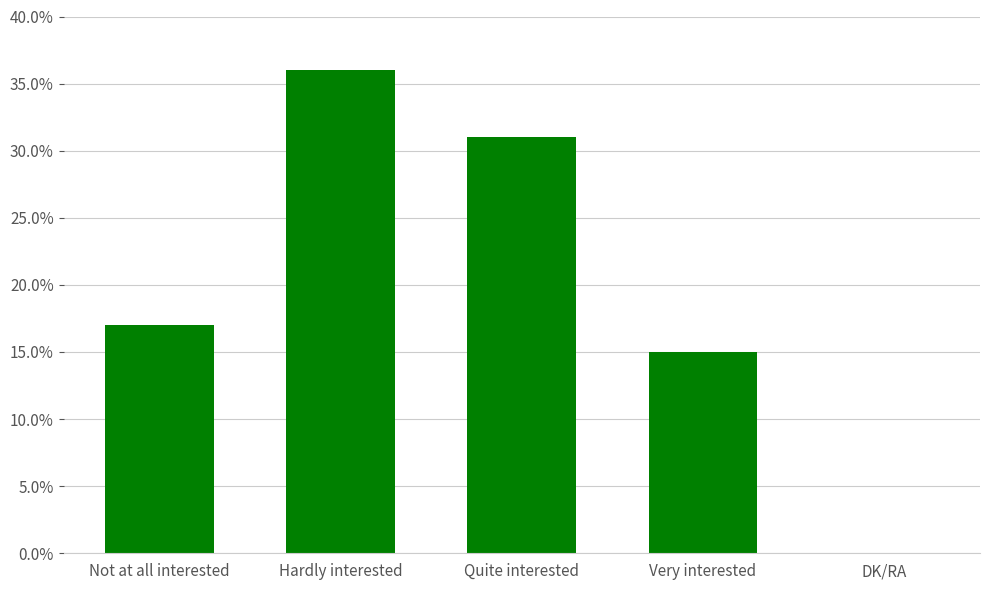

Read the value at Quite interested, to the nearest 5.

30